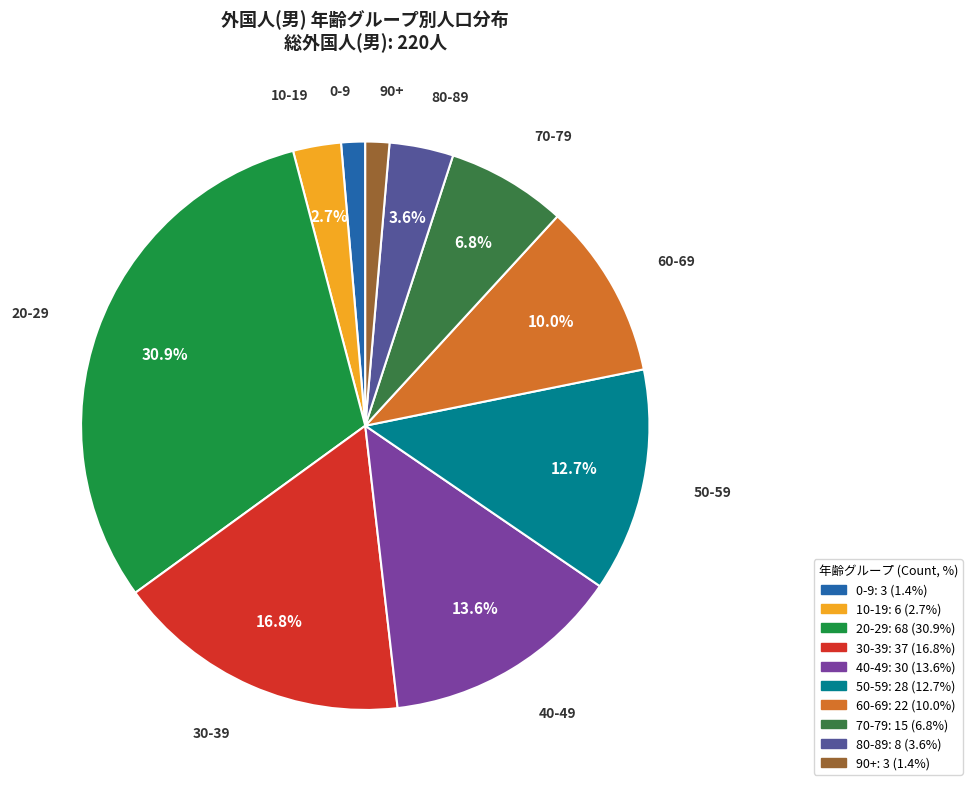

To the nearest percent, what is the average slice percentage?

10%